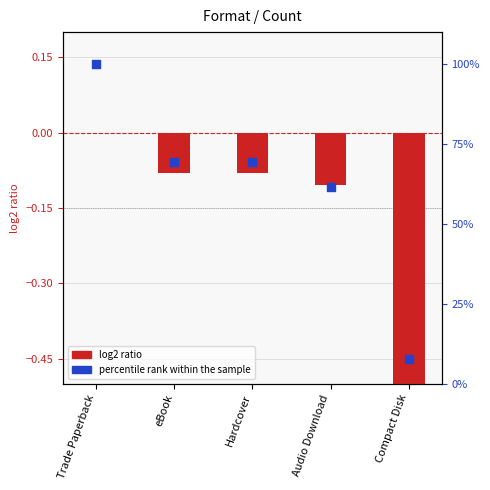

Which series contains the highest Y value?

percentile rank within the sample